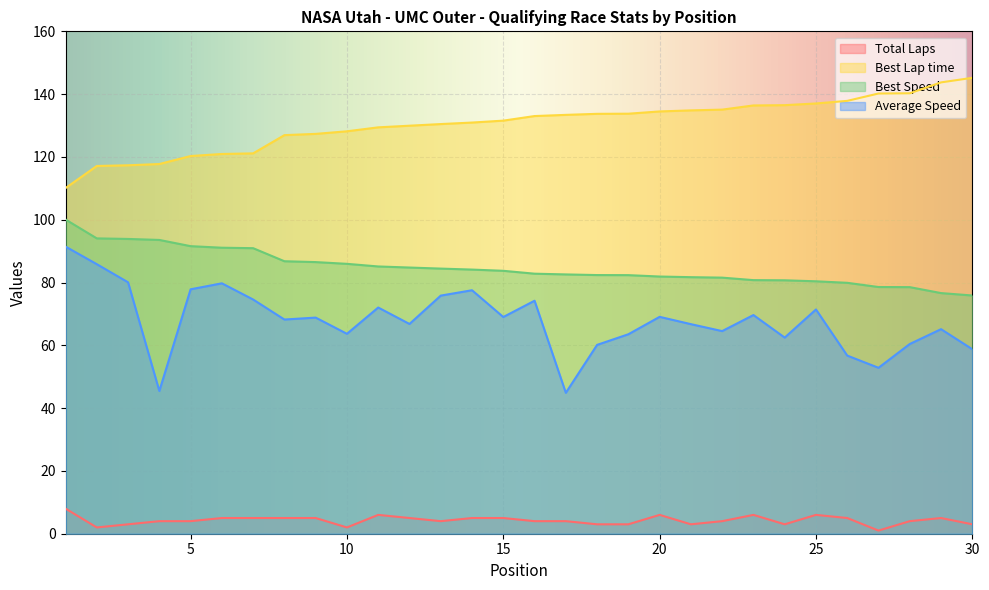

What is the value of the Best Lap time point at the 17th from the left?

133.4